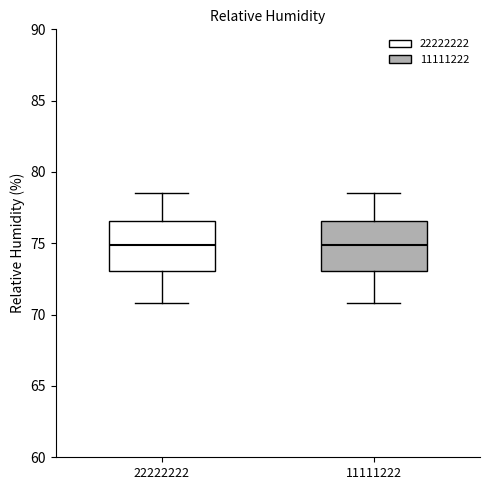

Where is the upper edge of the box at x = 22222222 on the y-axis? The values are not printed on the chart, so give them approximately, as read against the axis.

76.5